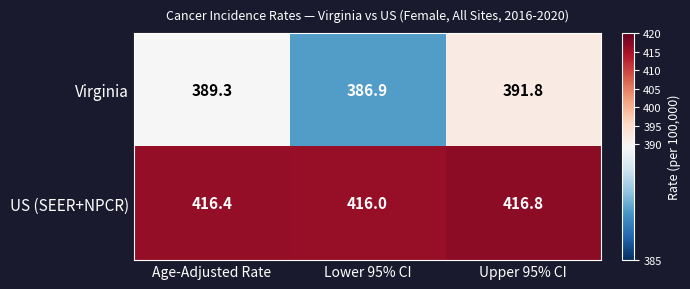

Rank the categories by US (SEER+NPCR) value from highest to lowest.

Upper 95% CI, Age-Adjusted Rate, Lower 95% CI